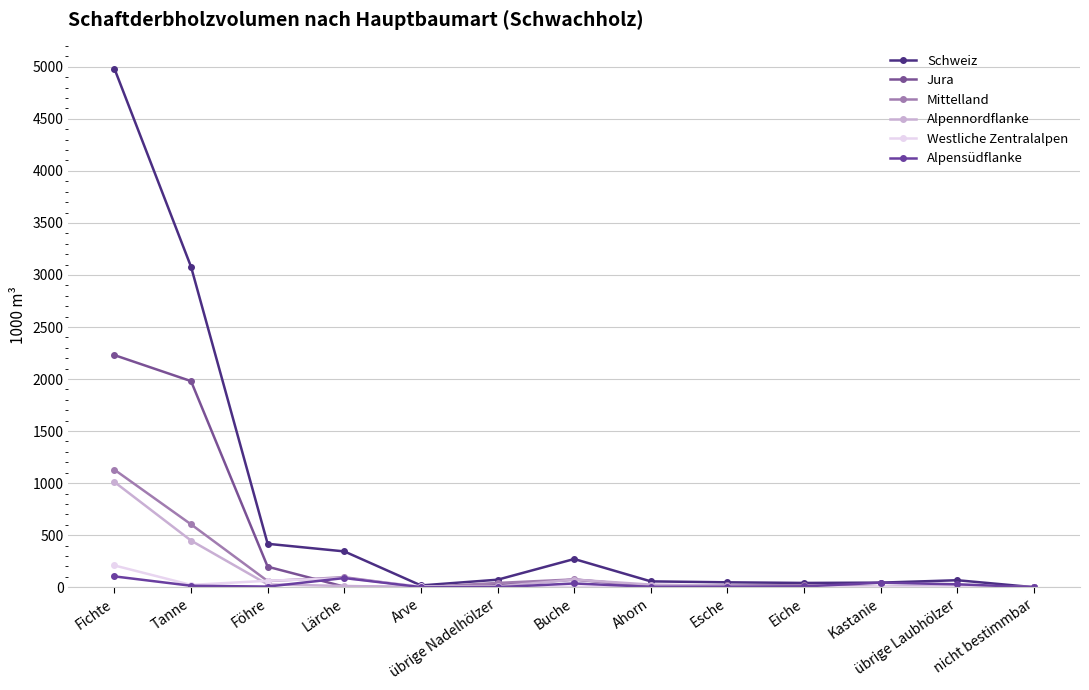

Read the Schweiz value at Ahorn, to the nearest 50.

50